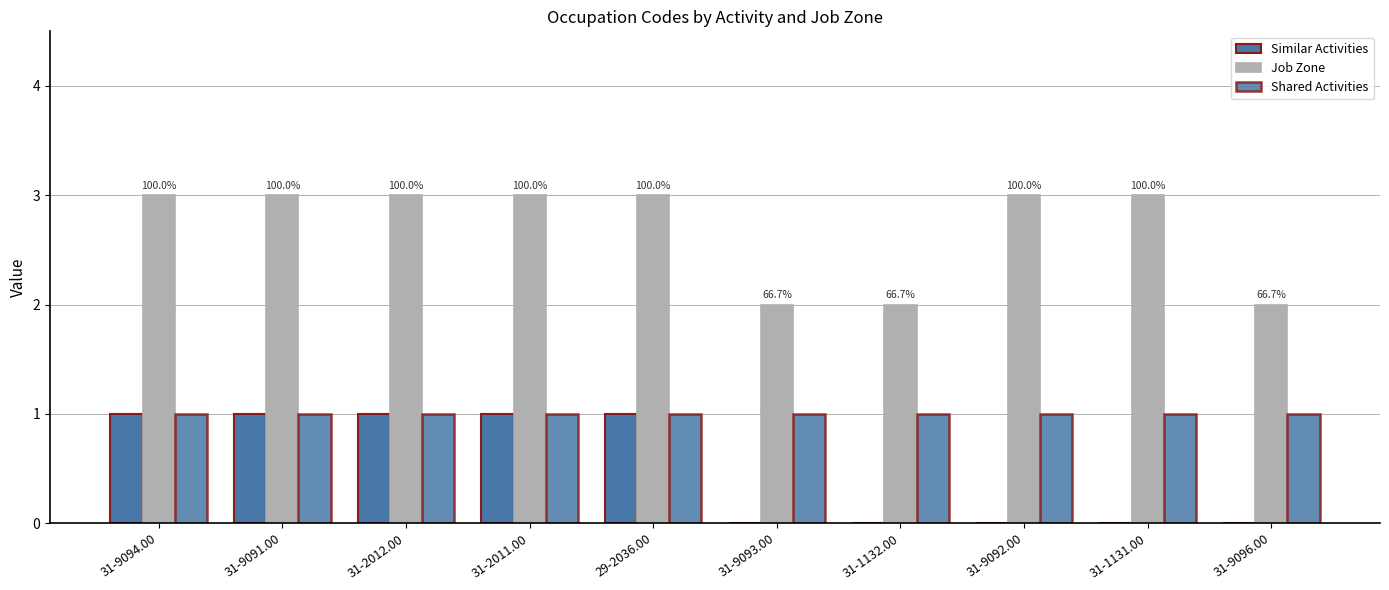

Reading left to right, transcribe all the data shown in this chart.

Similar Activities: 1	1	1	1	1	0	0	0	0	0
Job Zone: 3	3	3	3	3	2	2	3	3	2
Shared Activities: 1	1	1	1	1	1	1	1	1	1